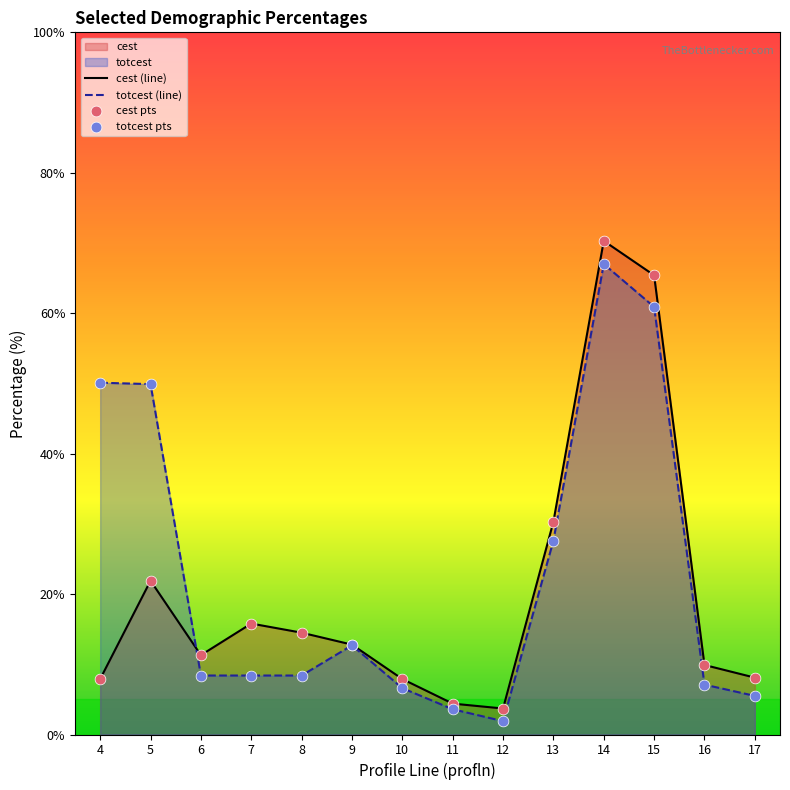

Is the value of cest pts at 17 greater than the value of cest (line) at 5?

No